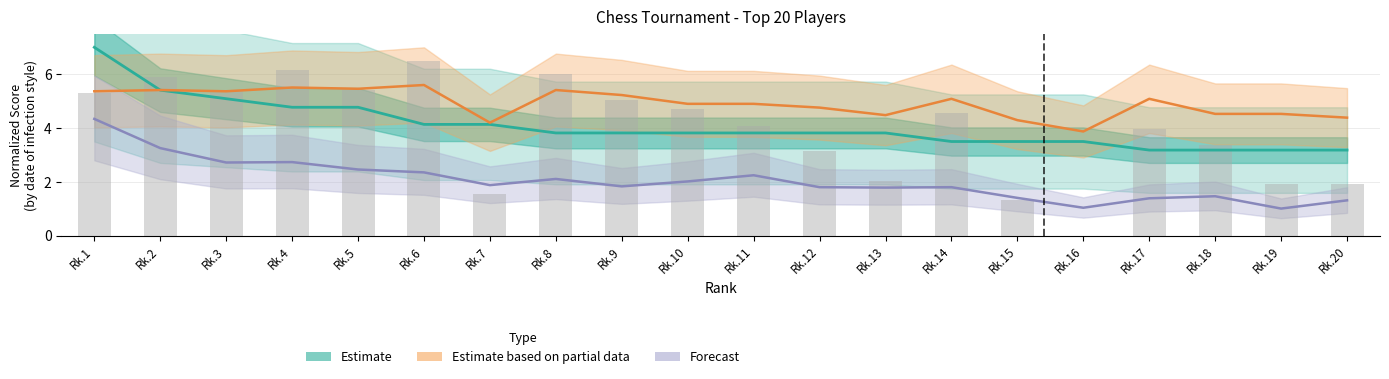

Which series has the widest spread of values?

Estimate (Pts norm.)